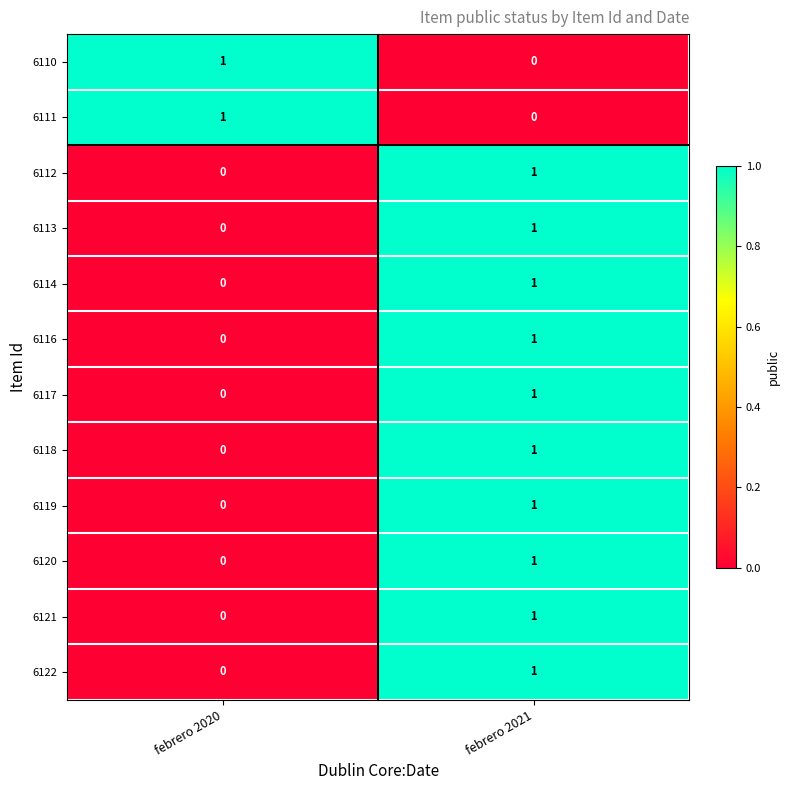

At which category is the sum across all series the highest?

febrero 2021